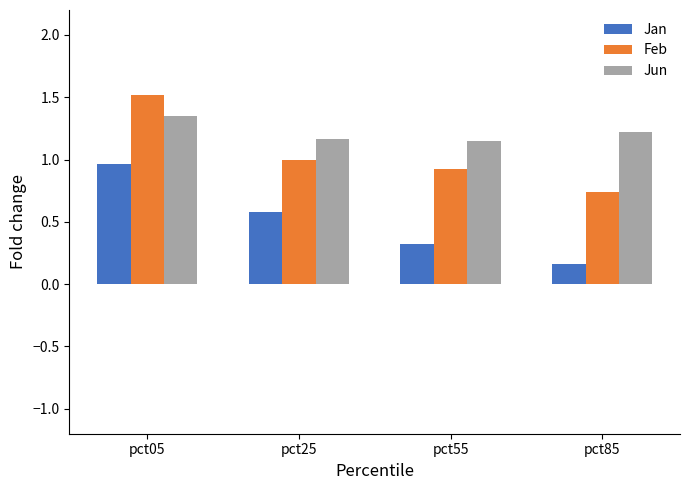

True or false: Jun has a value of 1.2 at pct85.

True